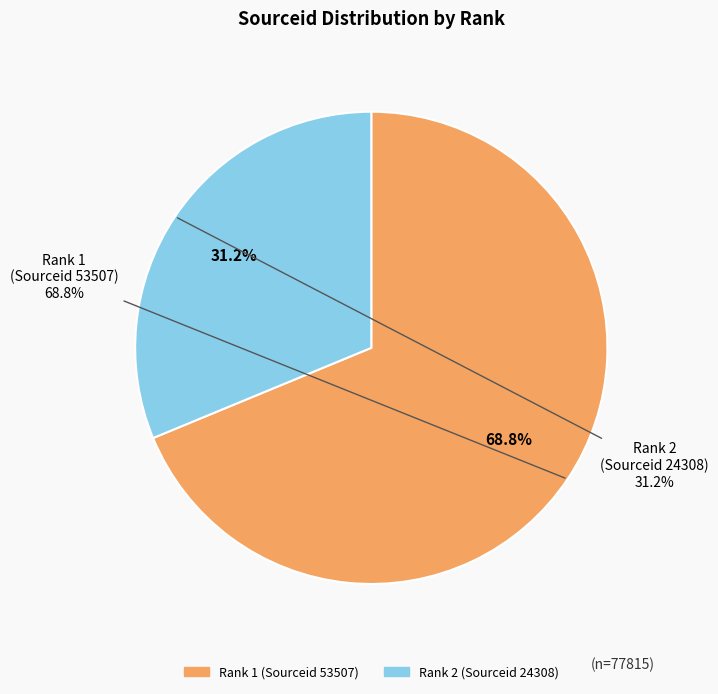

To the nearest percent, what is the average slice percentage?

50%